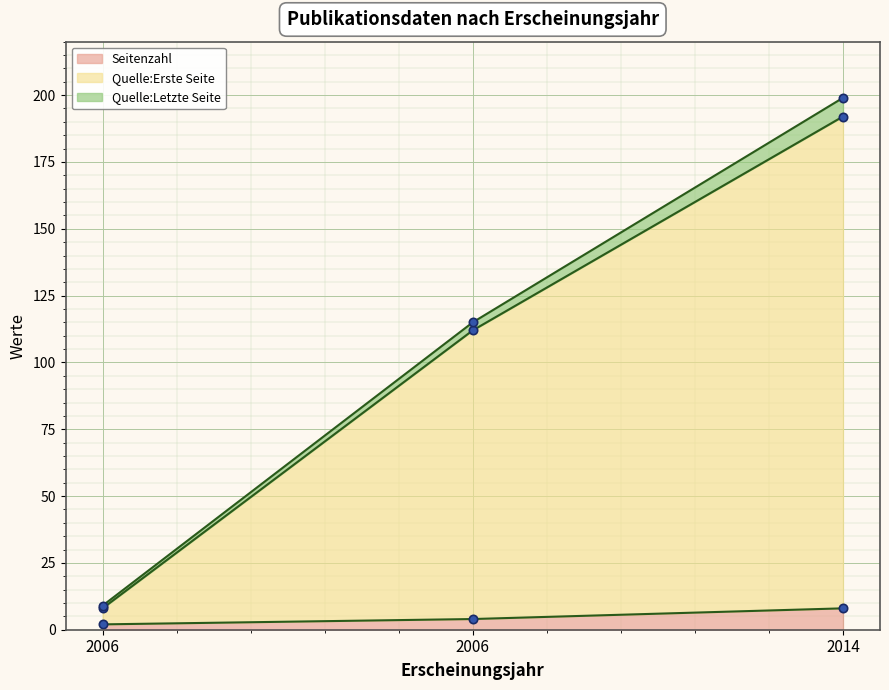

What is the average value of the Quelle:Erste Seite series?

104